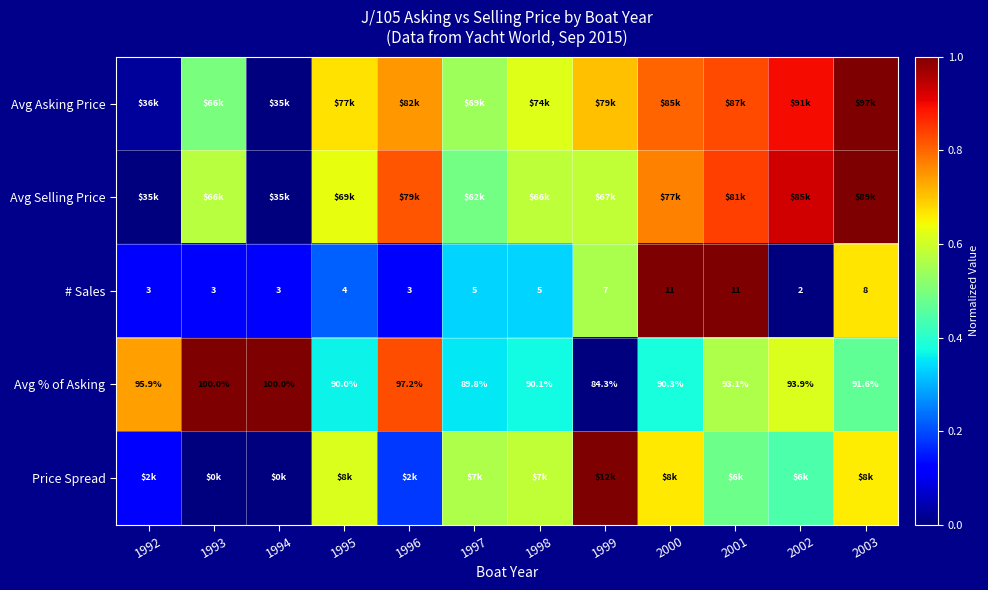

How many distinct data groups are displayed?

5